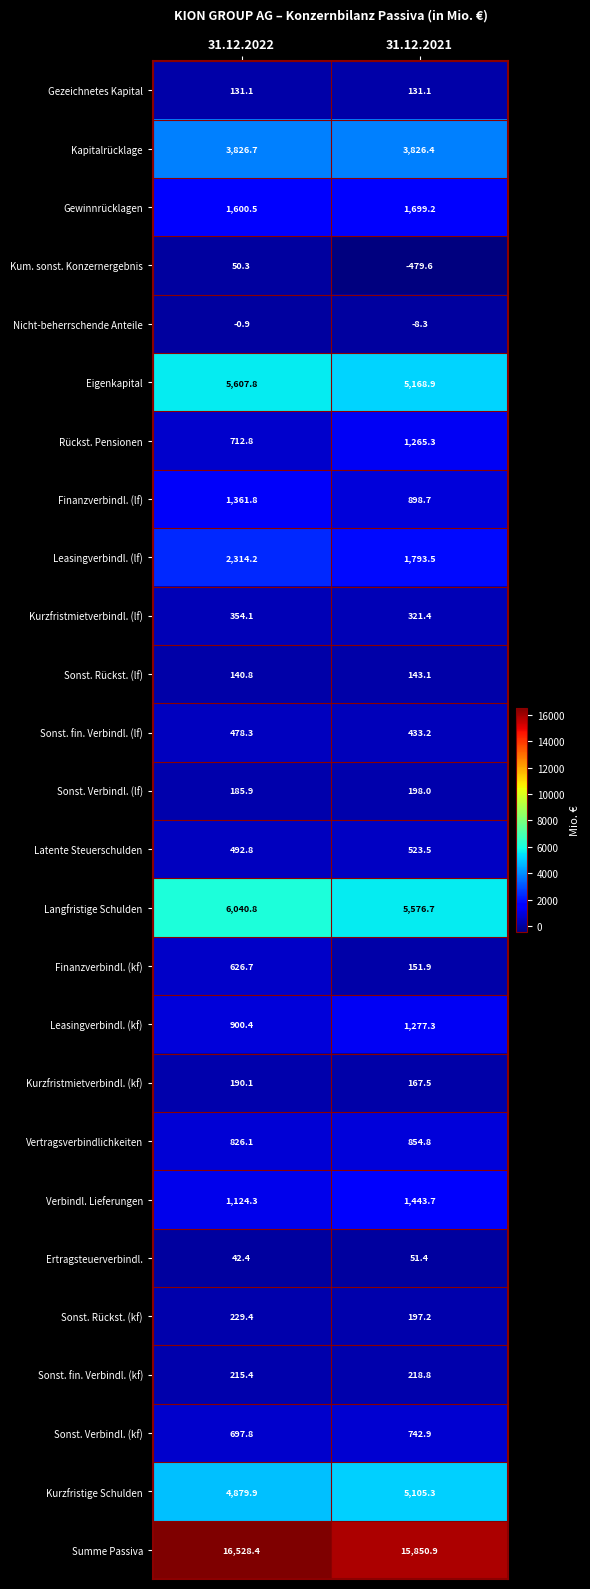

Which series has the largest total across all categories?

Summe Passiva